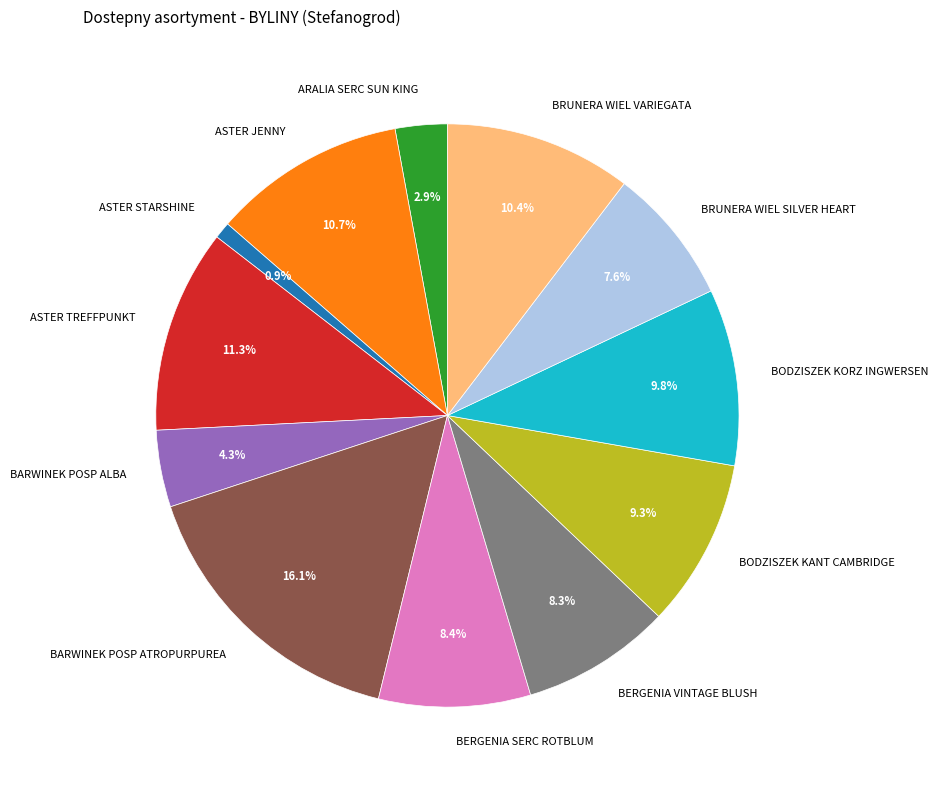

Combined, what portion of the pie is BERGENIA SERC ROTBLUM and ARALIA SERC SUN KING?

11.3%